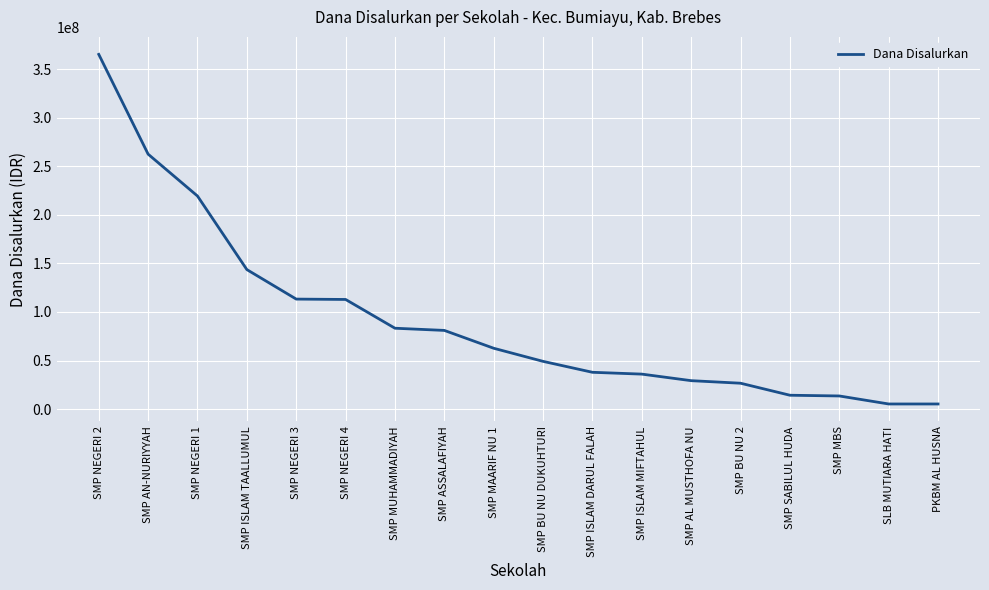

Is it true that the value at SMP NEGERI 3 is 113250000?

True